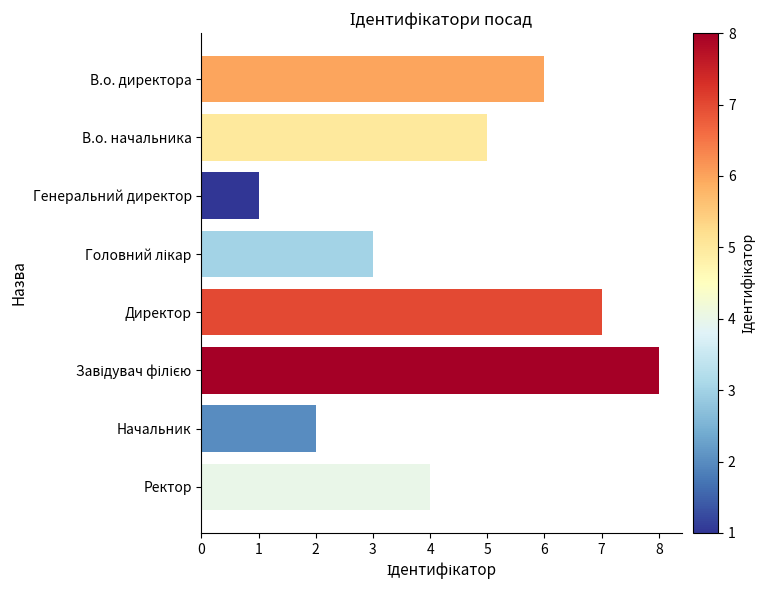

How many data points does each series have?

8